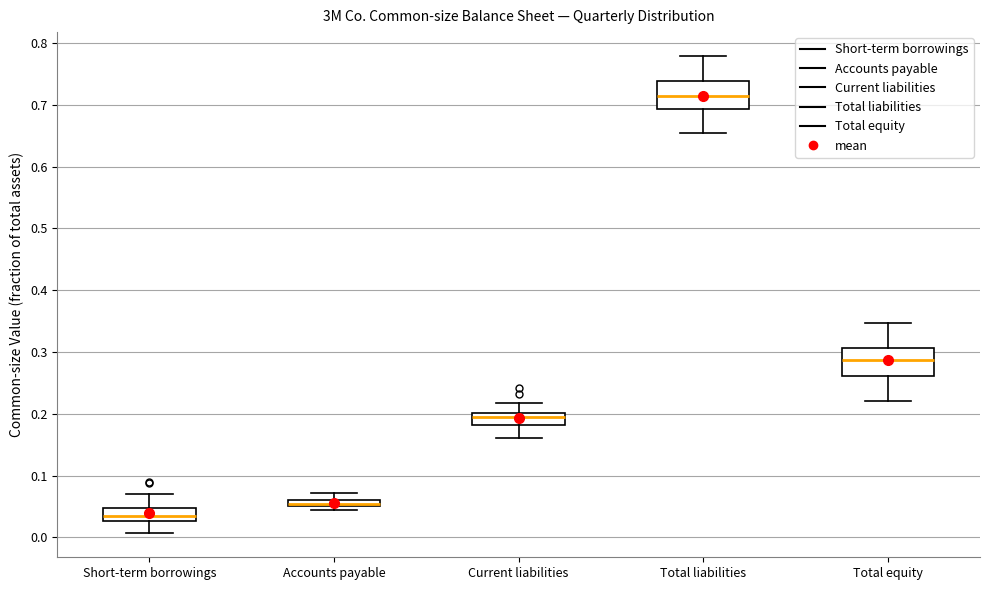

Where is the upper edge of the box for Short-term borrowings on the y-axis? The values are not printed on the chart, so give them approximately, as read against the axis.

0.05